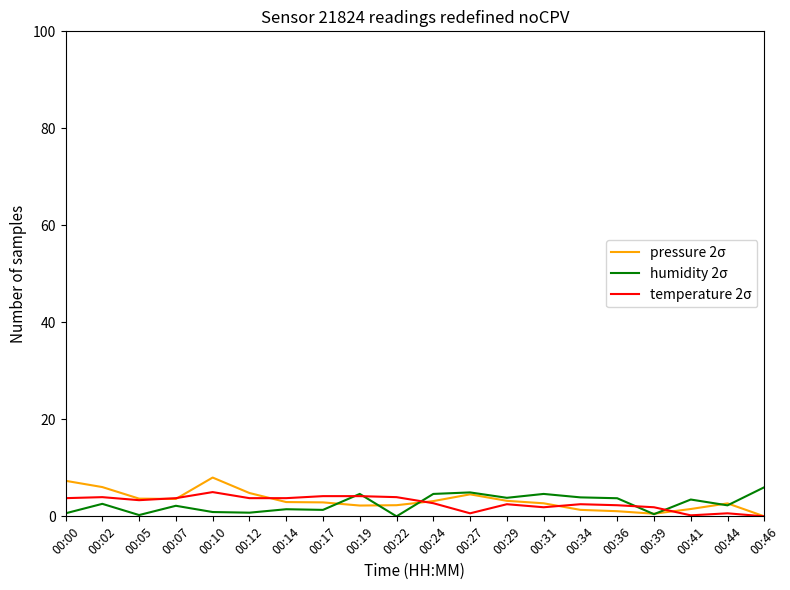

What is the spread (max minus min) of values at 00:29?

1.3